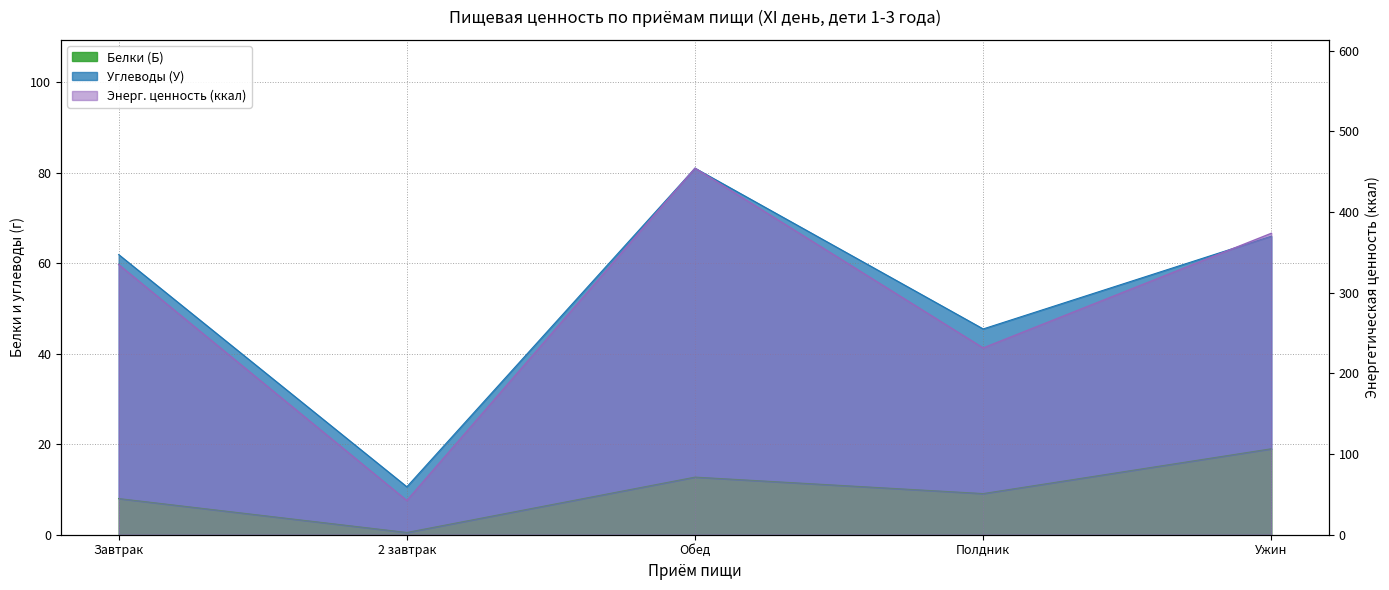

Count the number of categories in the chart.

5